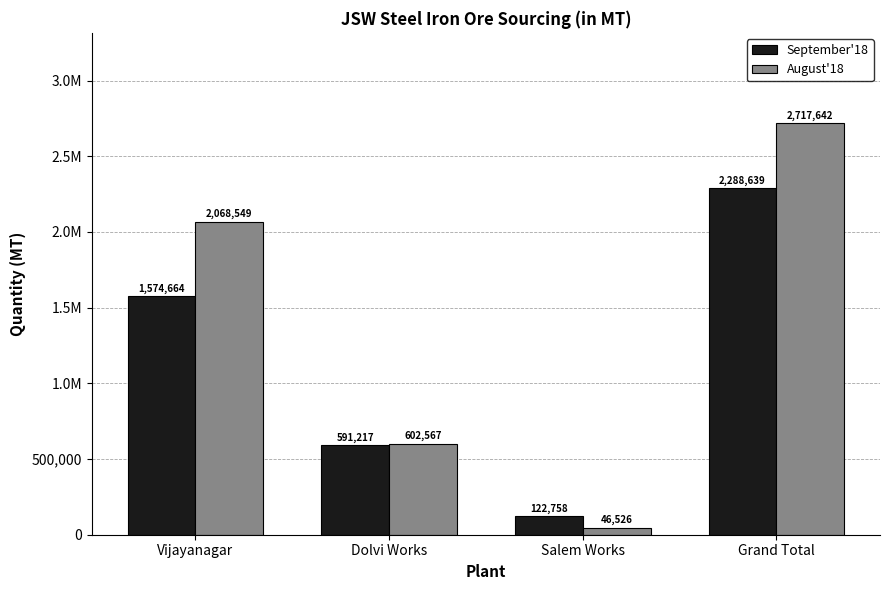

At which label does August'18 reach its peak?

Grand Total